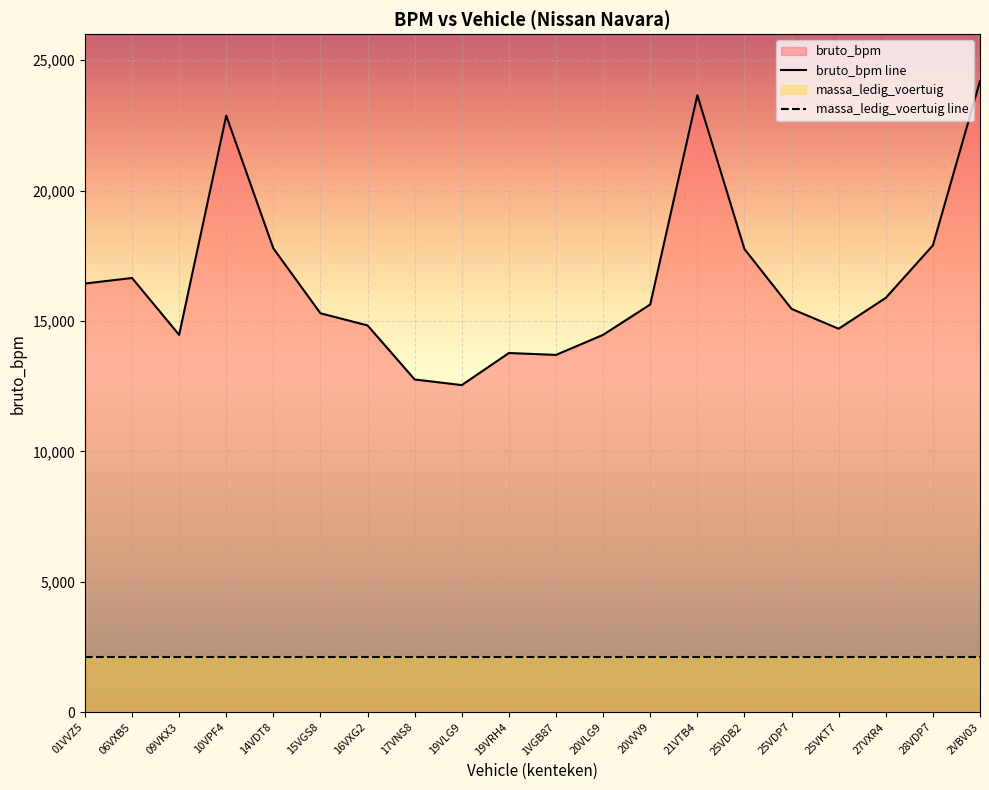

What is the approximate value at 16VXG2, to the nearest 10?

14830